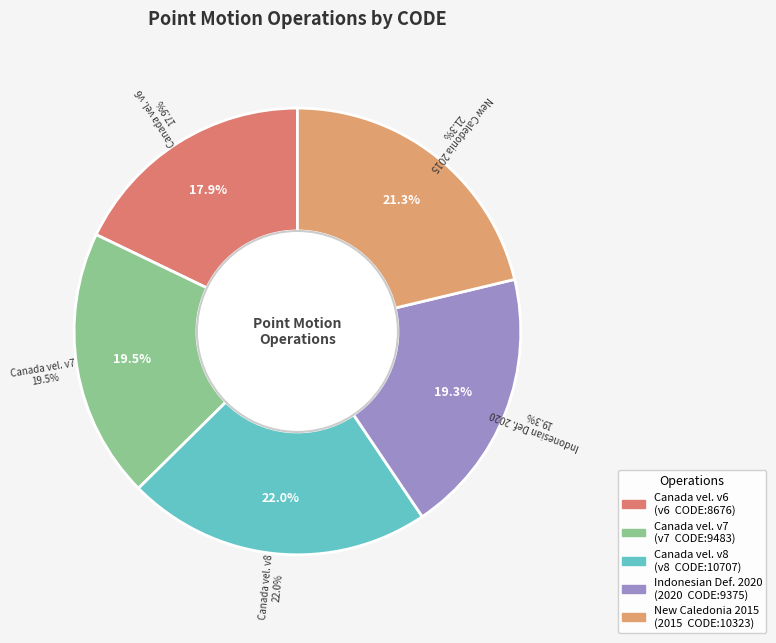

The Canada velocity grid v6 slice represents 18% of the pie. True or false?

True